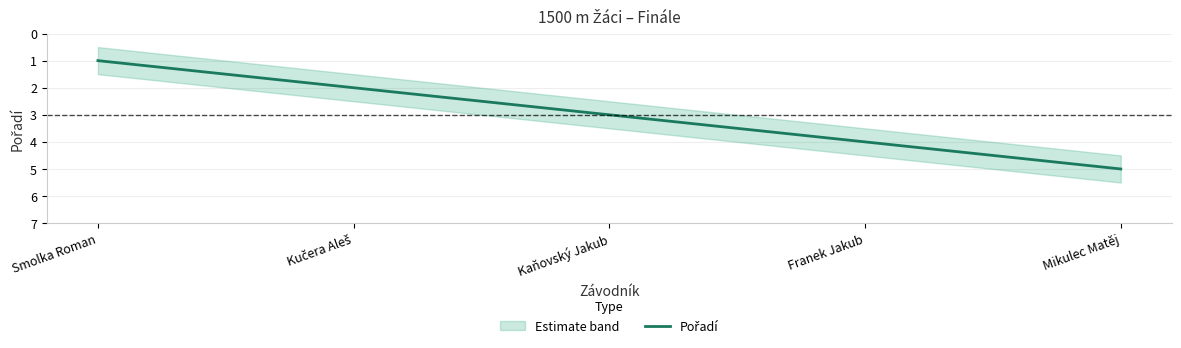

What is the difference between the Pořadí values at Smolka Roman and Kučera Aleš?

1.0